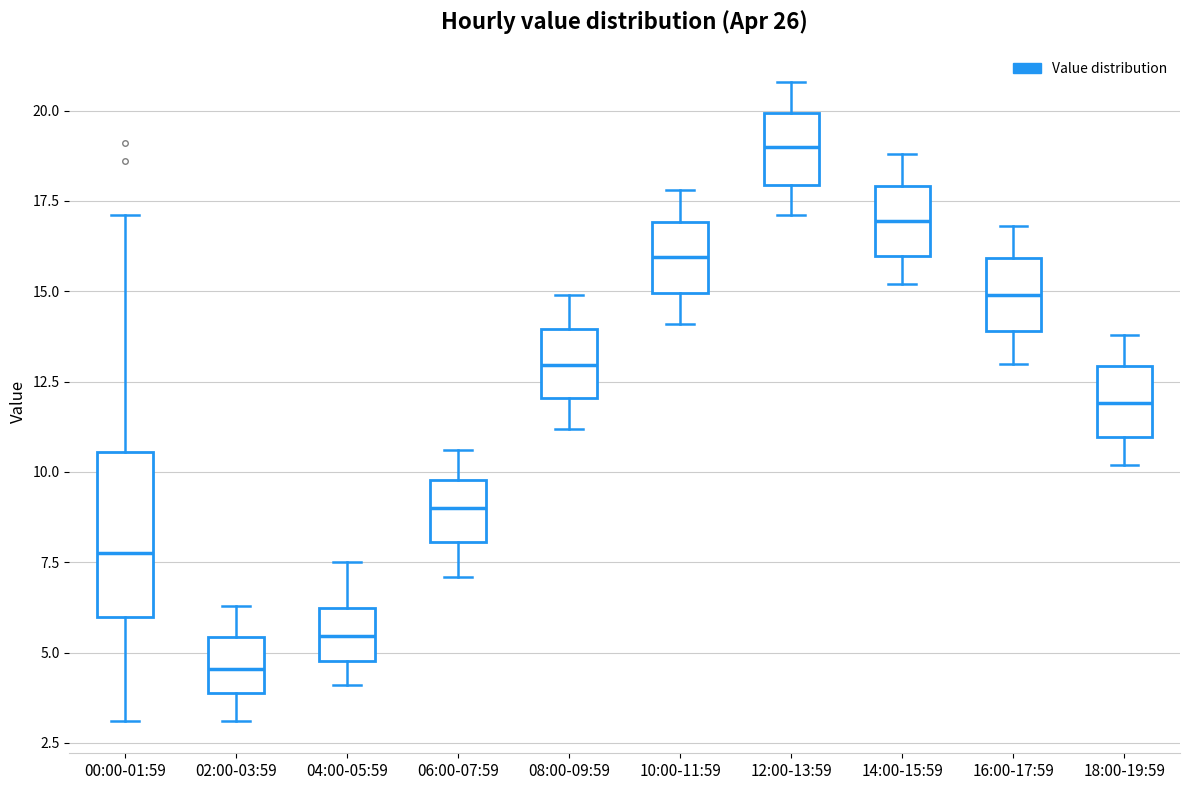

Where does the lower whisker of the box for 10:00-11:59 end on the y-axis? The values are not printed on the chart, so give them approximately, as read against the axis.

14.0